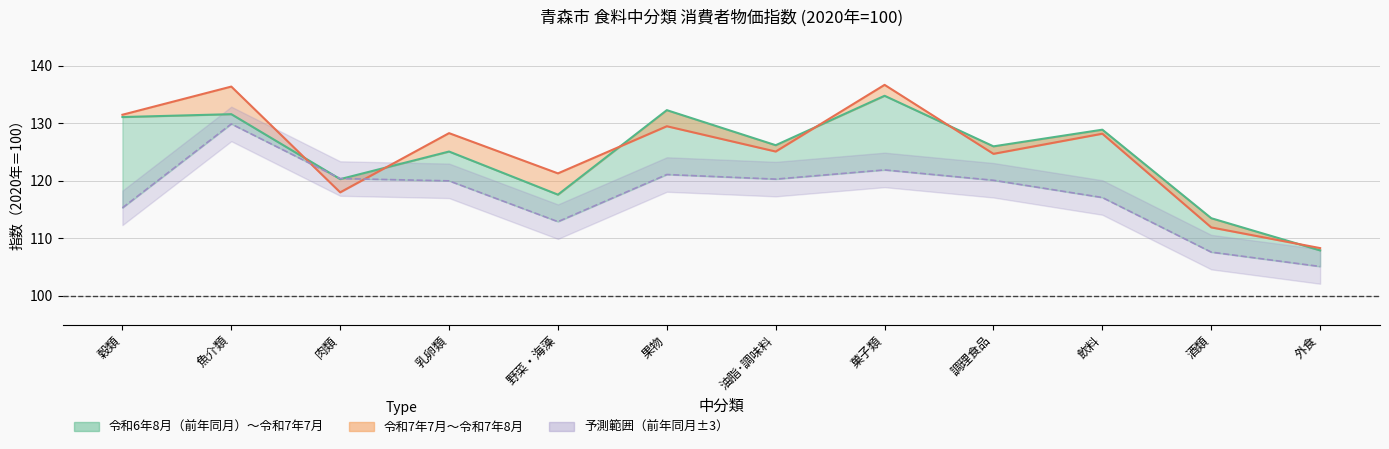

How many values in the 令和7年7月（前月） series exceed 126?

6